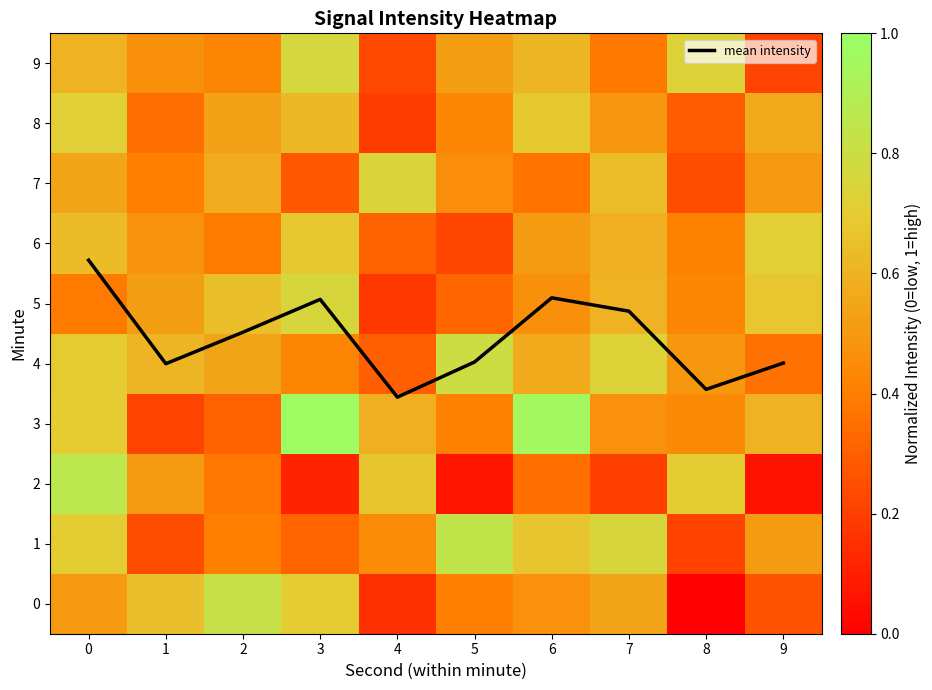

Is it true that mean intensity equals 4.0 at 5?

True